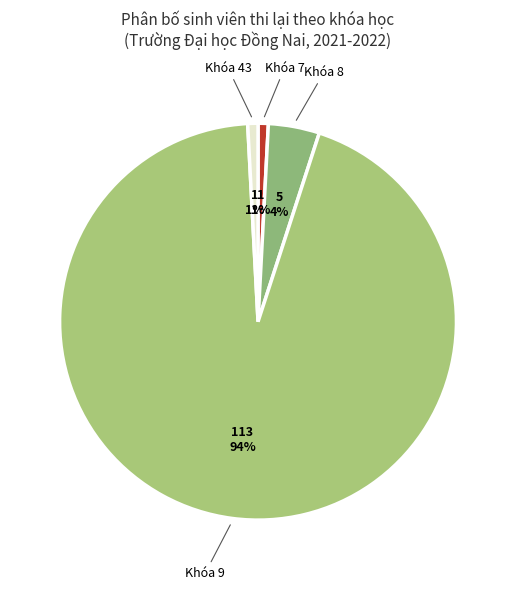

To the nearest percent, what percentage of the pie is Khóa 7?

1%